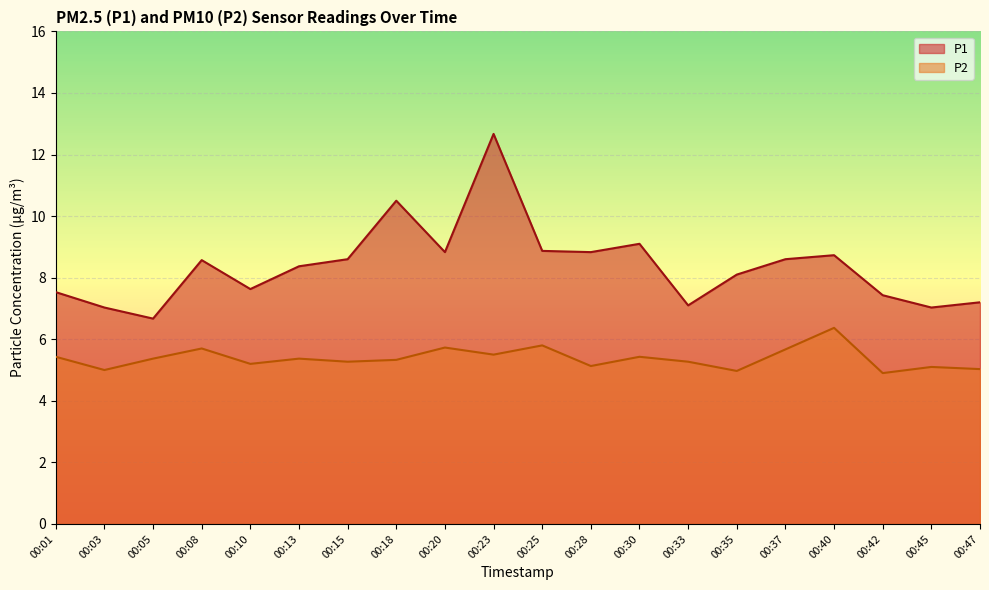

What are all the series names shown in the legend?

P1, P2